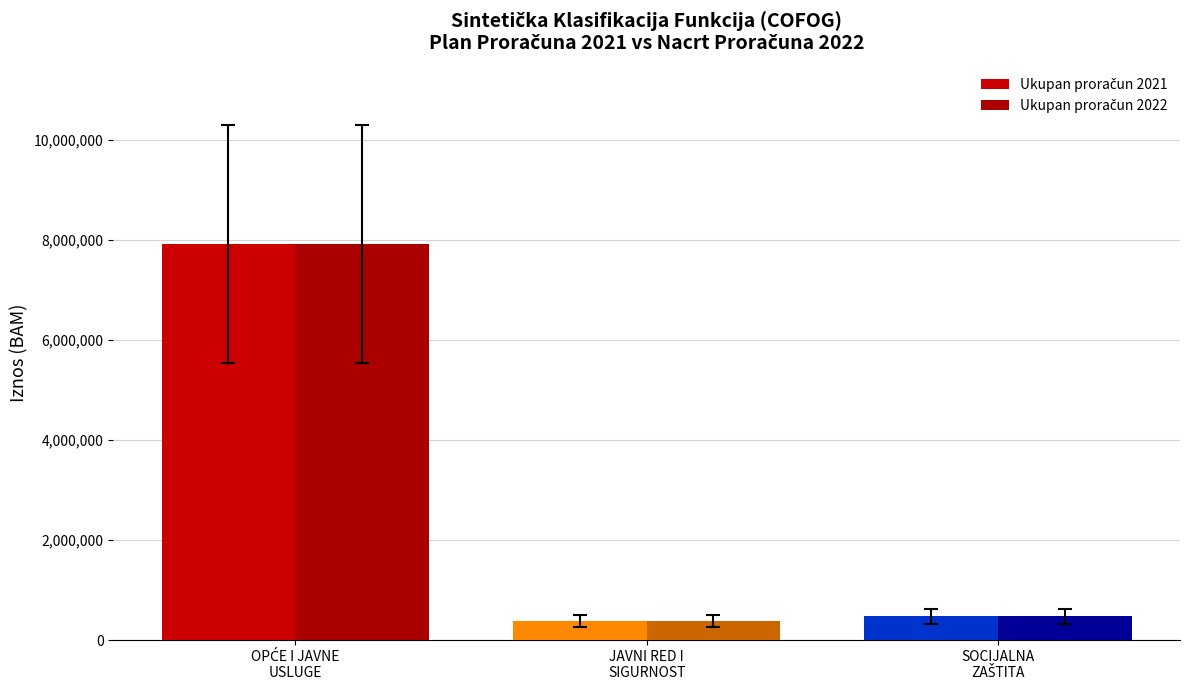

Rank the series at SOCIJALNA
ZAŠTITA from lowest to highest value.

Ukupan proračun 2021, Ukupan proračun 2022